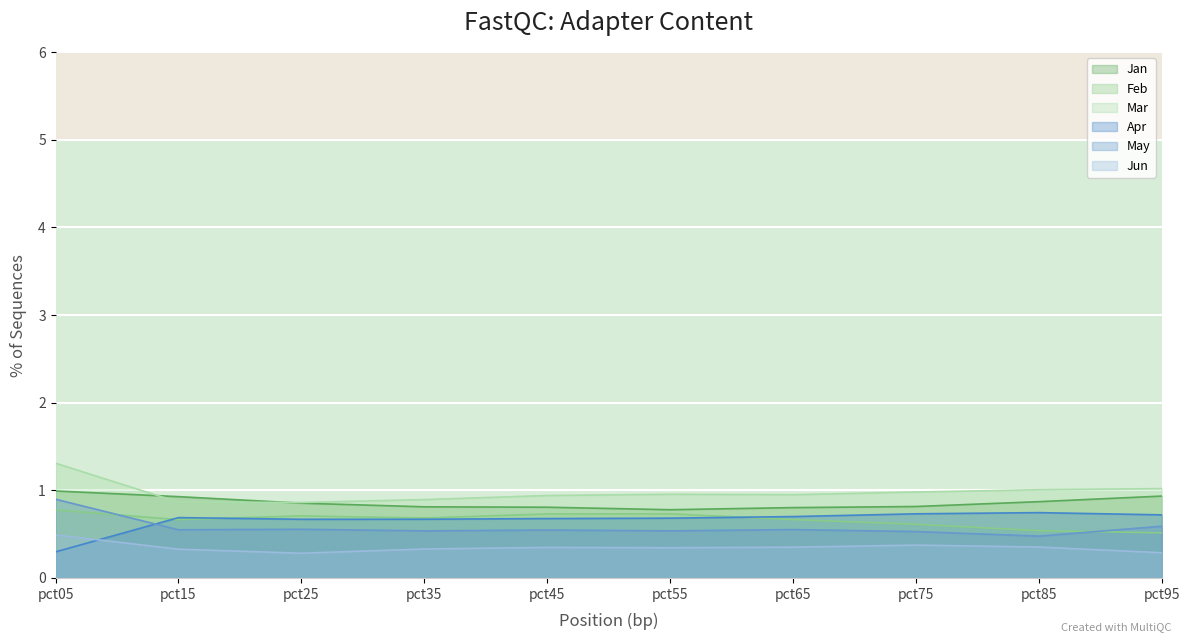

Which category has the highest value across all series?

pct05